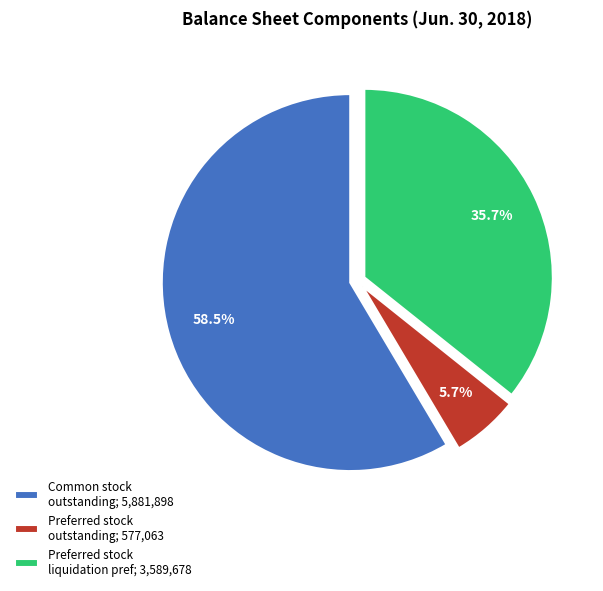

To the nearest percent, what is the average slice percentage?

33%